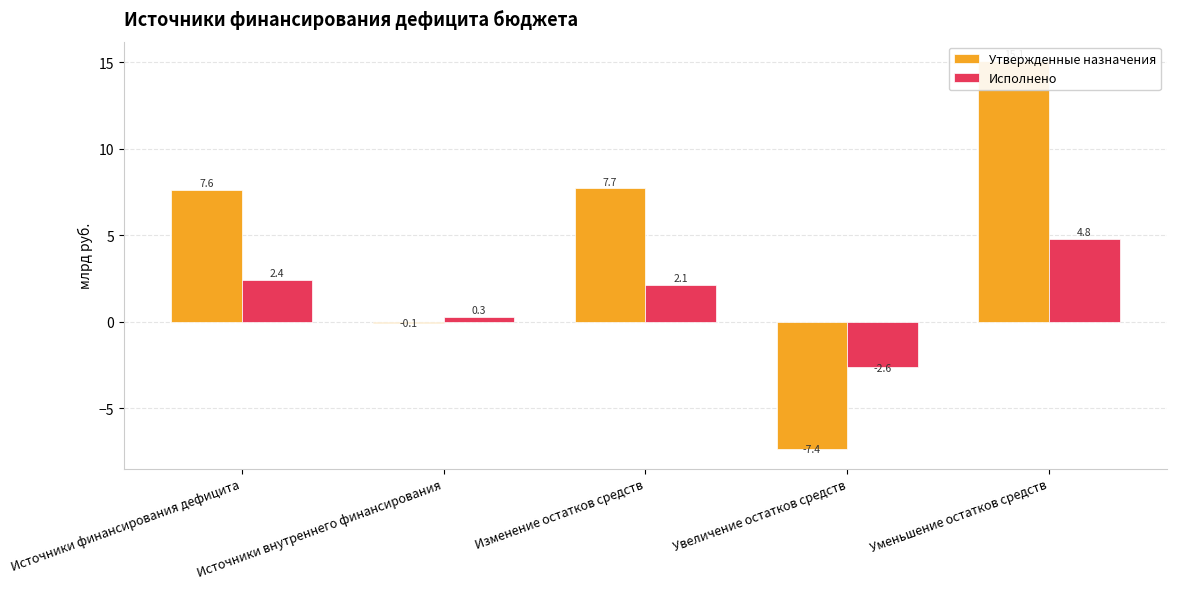

Where does the Исполнено series first go above 2?

Источники финансирования дефицита